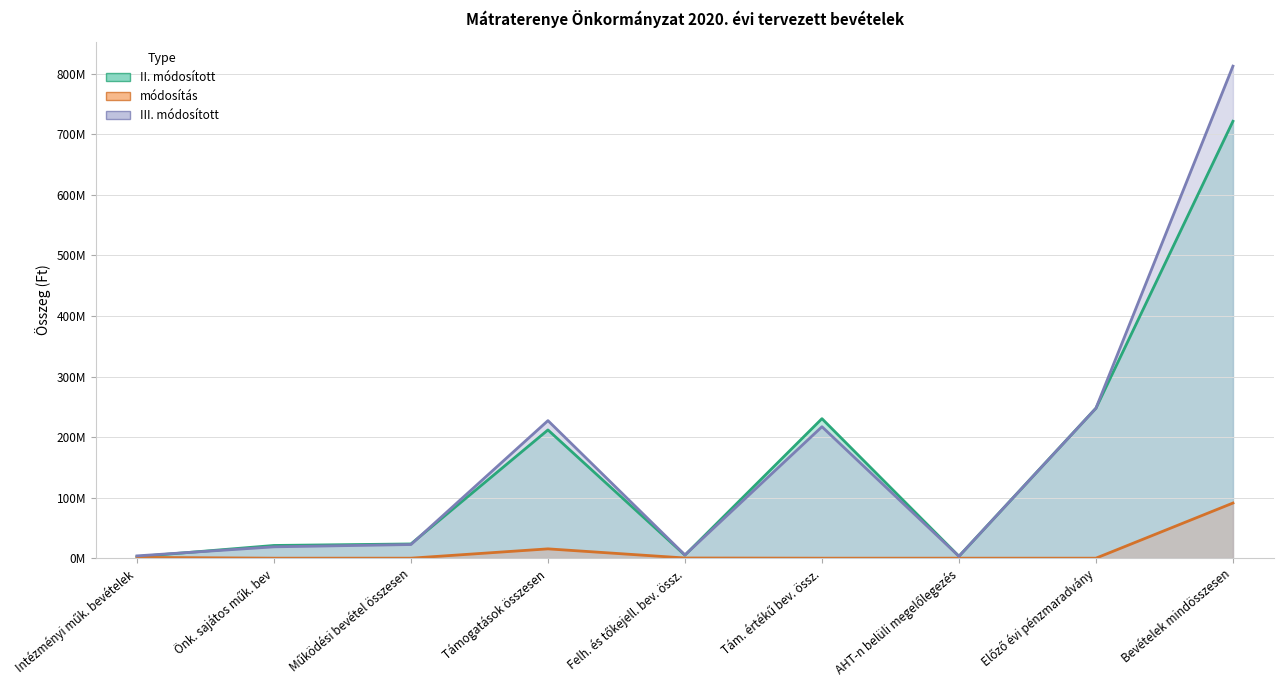

At which label does II. módosított reach its peak?

Bevételek mindösszesen